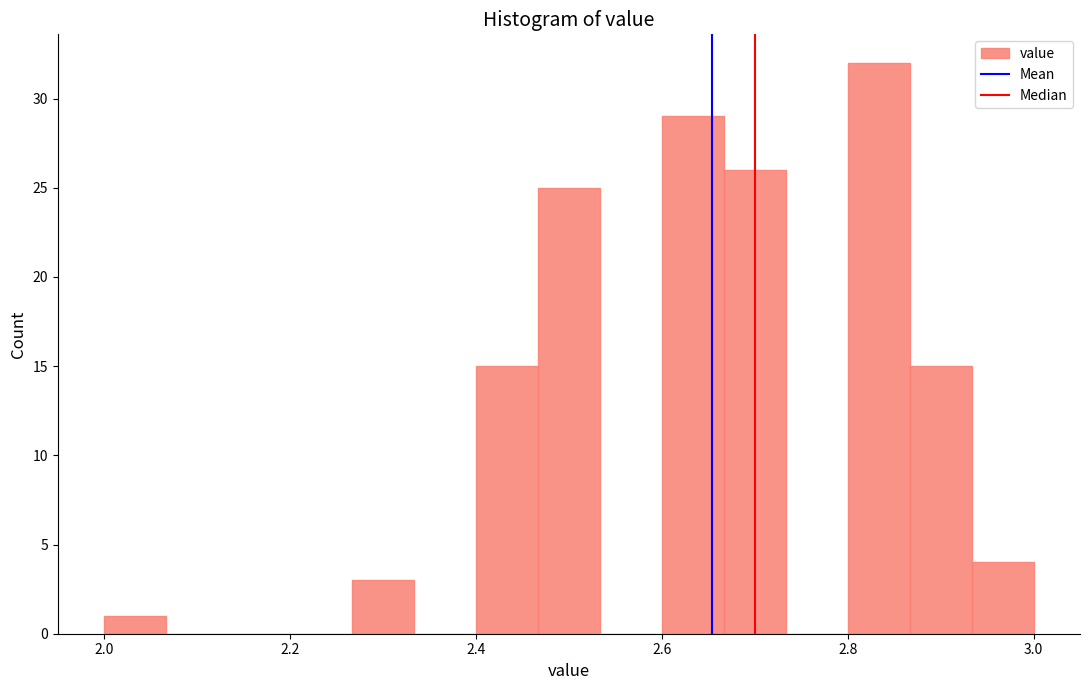

Around what value on the x-axis is the tallest bar? Give the approximate position of its centre, as read against the axis.

2.84